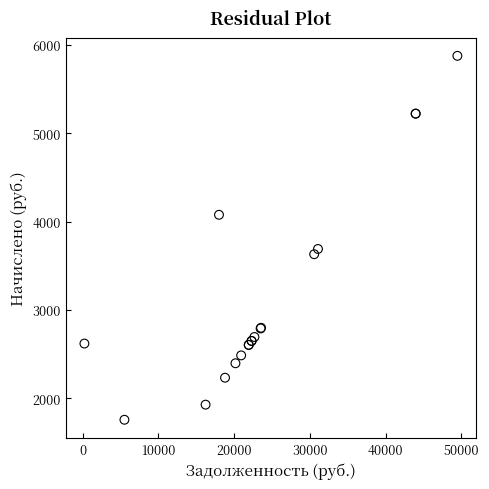

What Y value in the scatter plot is closest to 3816?

3690.2